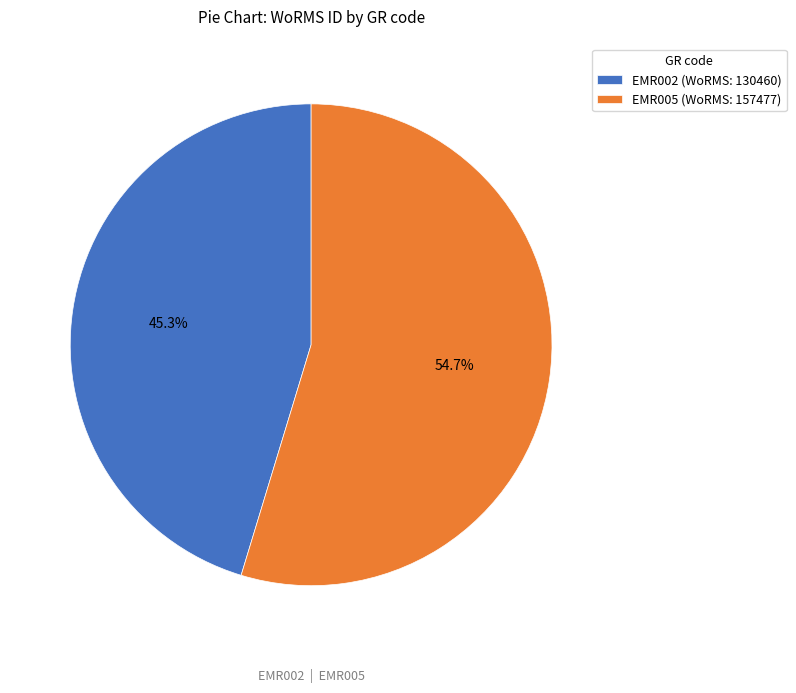

What portion of the pie excludes EMR002?

54.7%